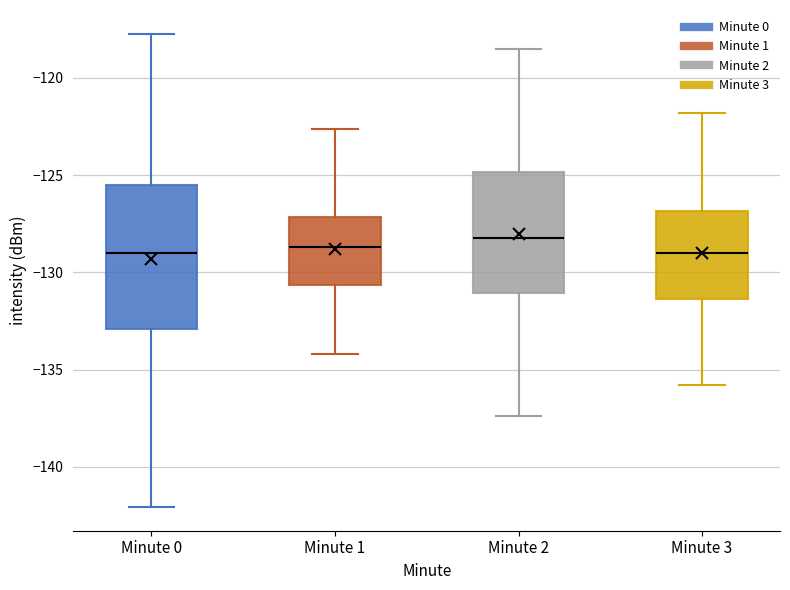

Reading left to right, read every box against the y-axis: the position of its median line, the range the box covers, and the ends of its whiskers. The values are not printed on the chart, so give them approximately, as read against the axis.

Minute 0: median -129.0, box -133.0 to -125.5, whiskers -142.0 to -117.5
Minute 1: median -128.5, box -130.5 to -127.0, whiskers -134.0 to -122.5
Minute 2: median -128.0, box -131.0 to -125.0, whiskers -137.5 to -118.5
Minute 3: median -129.0, box -131.5 to -127.0, whiskers -136.0 to -122.0